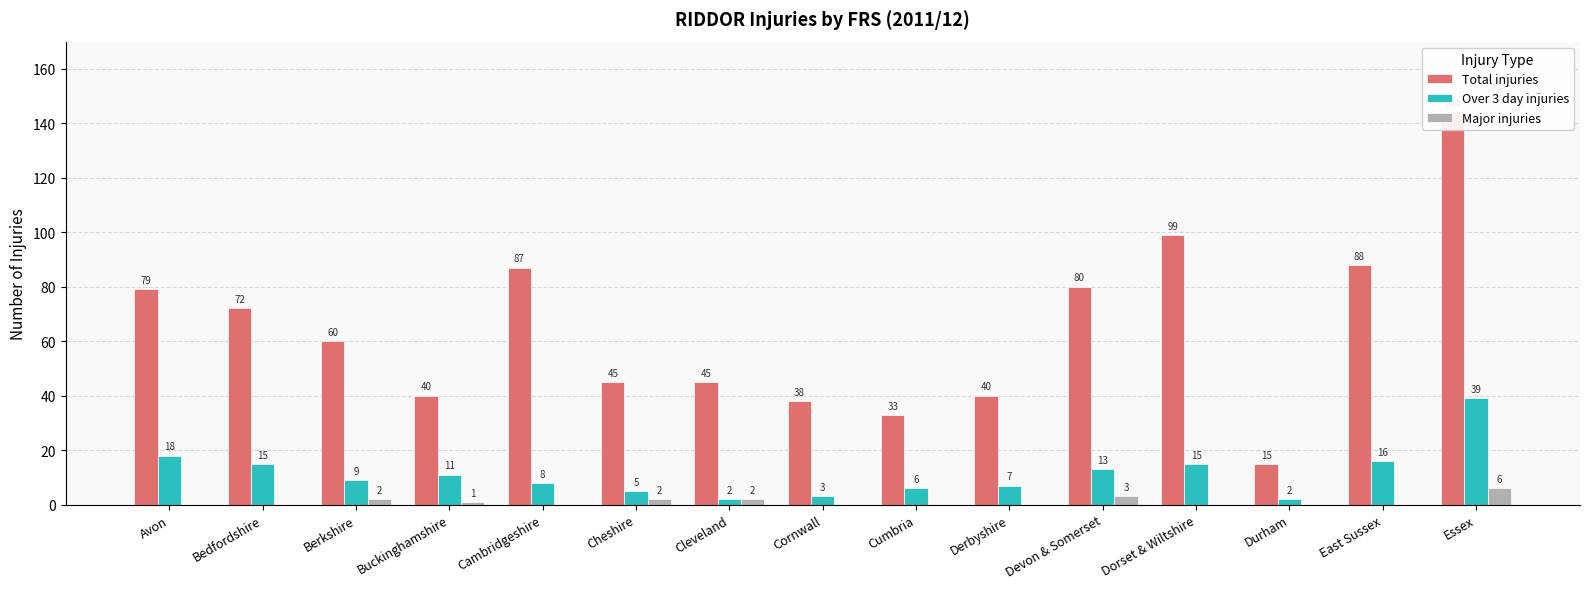

How many values in Major injuries are above zero?

6